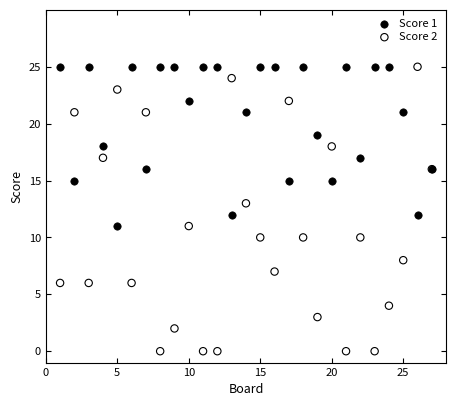

What are all the series names shown in the legend?

Score 1, Score 2